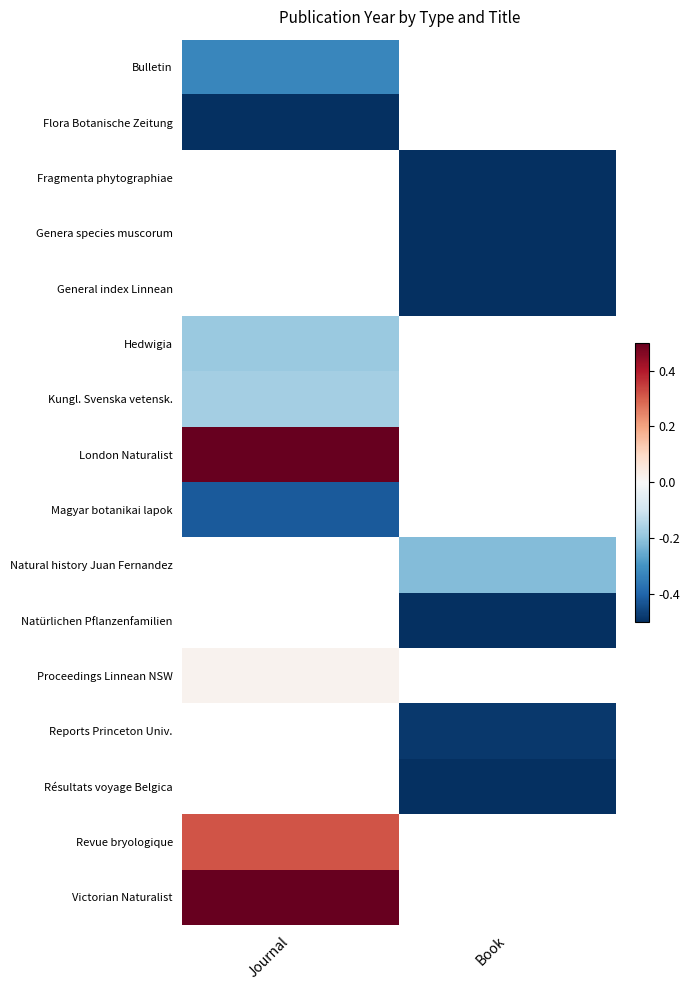

What is the maximum value shown in the chart?

0.7